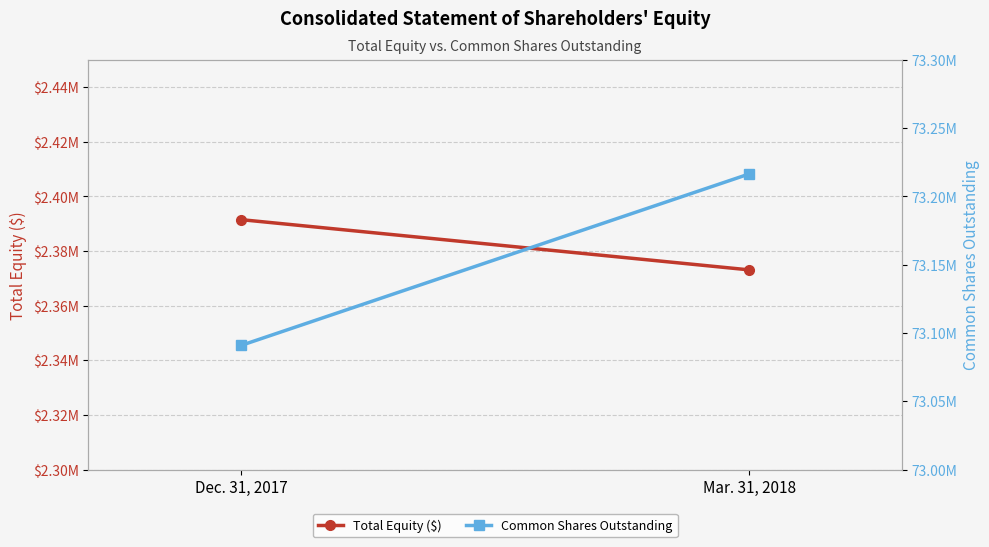

What is the sum of the Total Equity ($) values at Dec. 31, 2017 and Mar. 31, 2018?

4764624